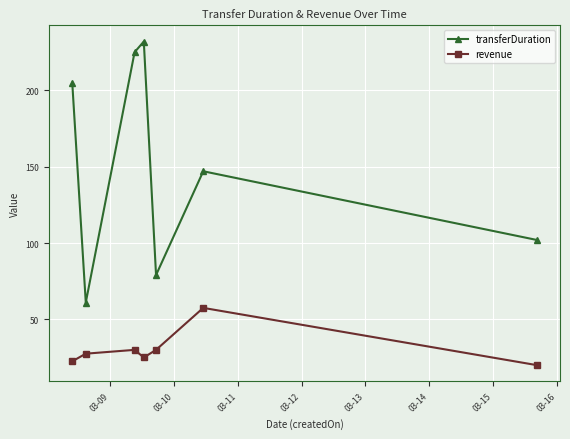

List the series in order of their peak value, lowest first.

revenue, transferDuration